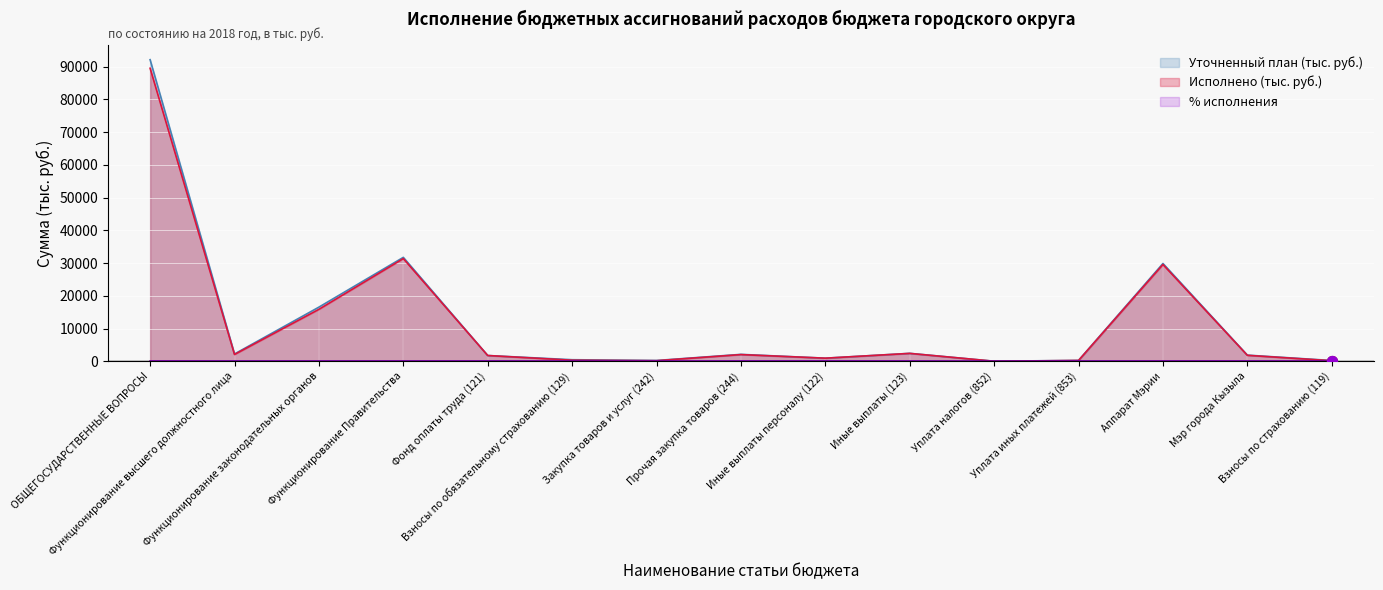

Which series reaches the maximum Y coordinate?

Уточненный план (тыс. руб.)